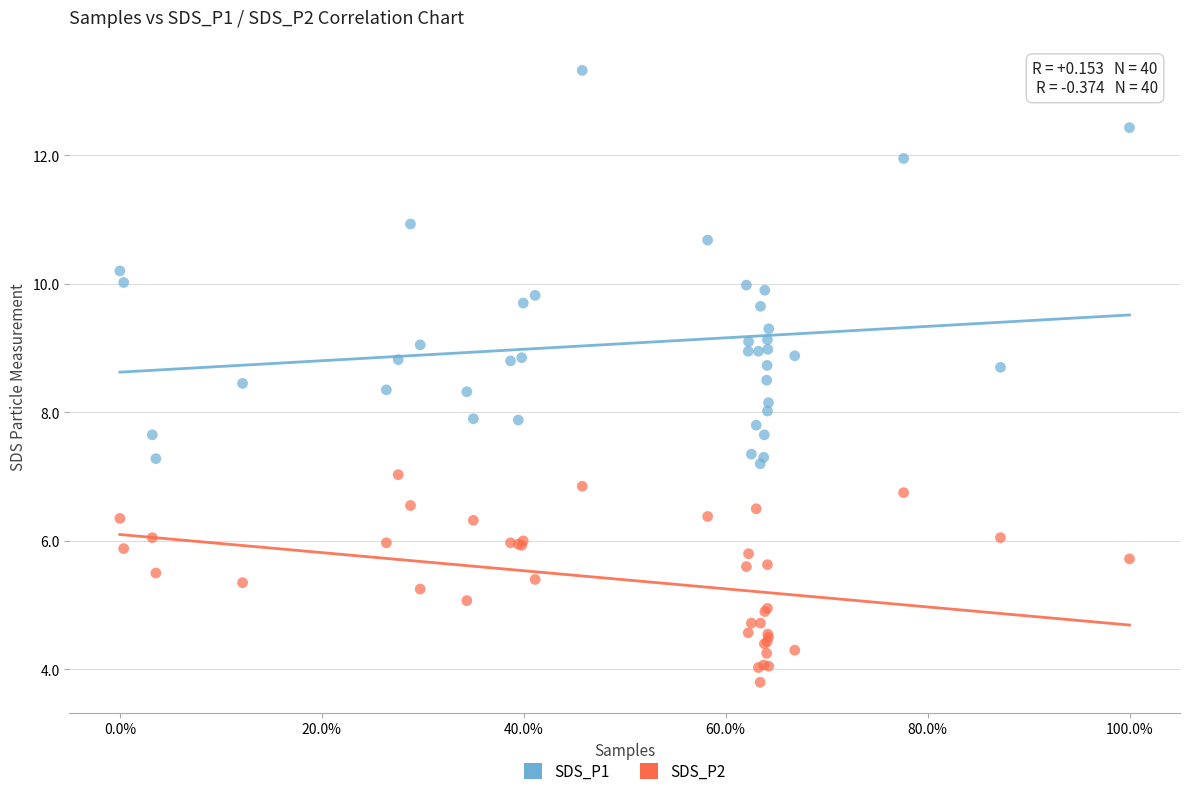

Which series has the widest spread of Y values?

SDS_P1